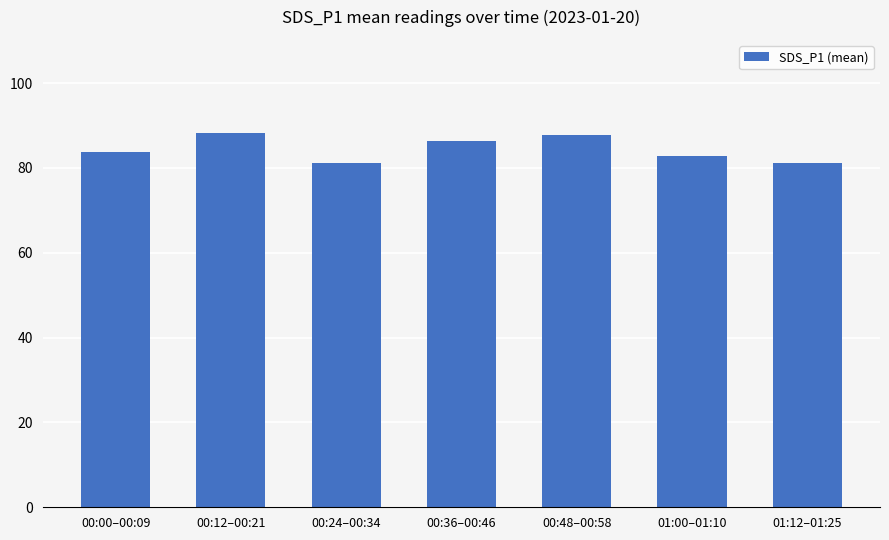

What position from the left is 00:36–00:46?

4